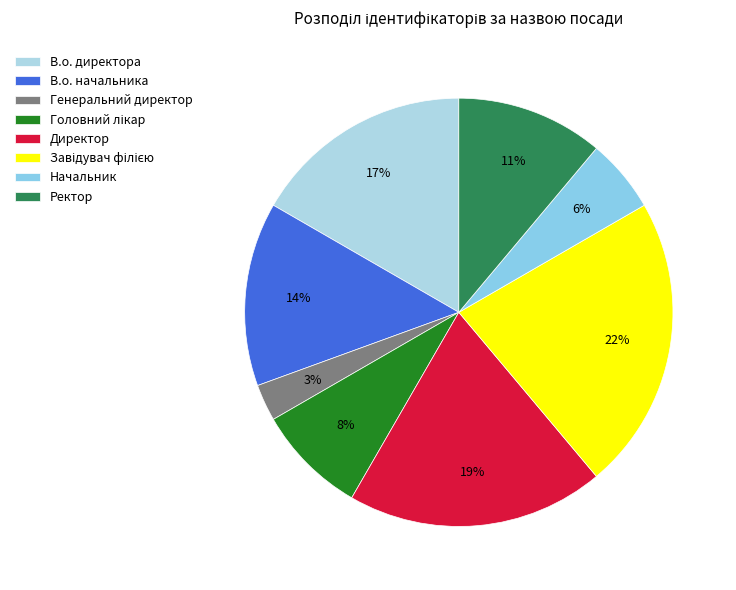

Approximately how many times larger is the value at Генеральний директор compared to В.о. директора?

0.2